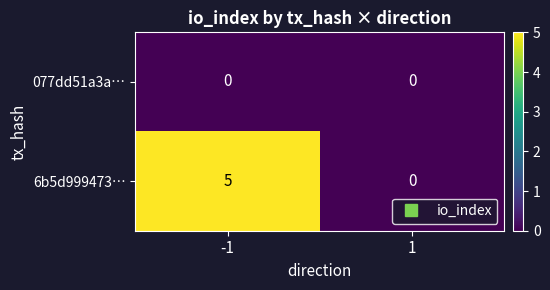

What is the difference between the 6b5d999473… values at -1 and 1?

5